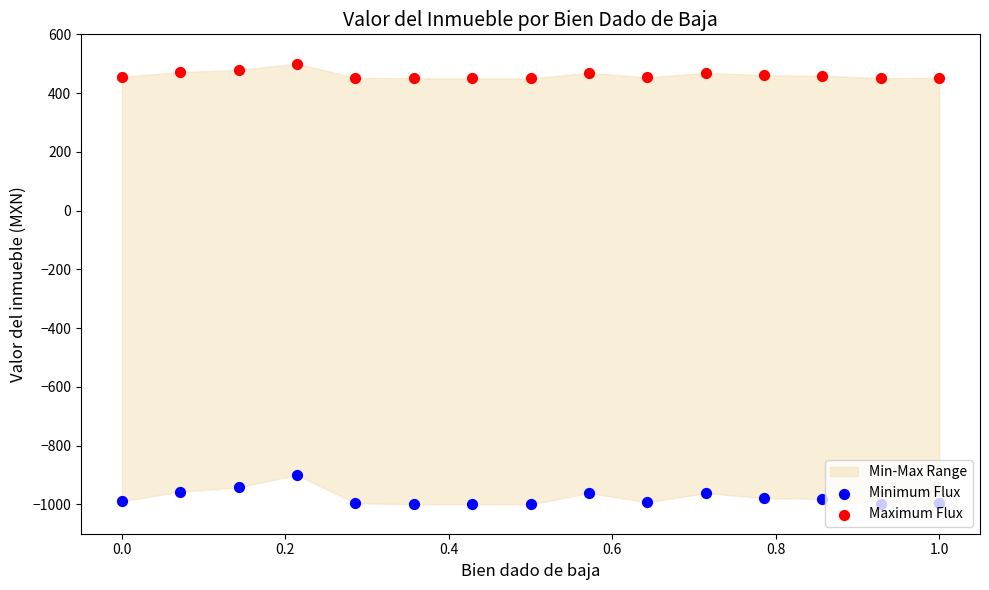

Which series reaches the maximum Y coordinate?

Maximum Flux